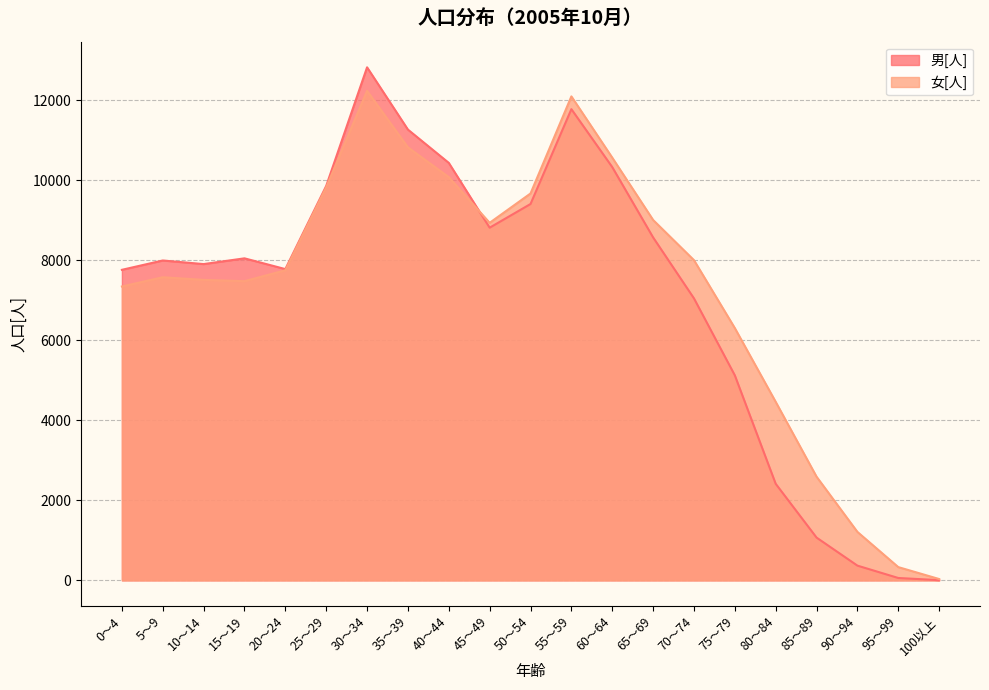

How many data points in 女[人] are less than 7751?

10